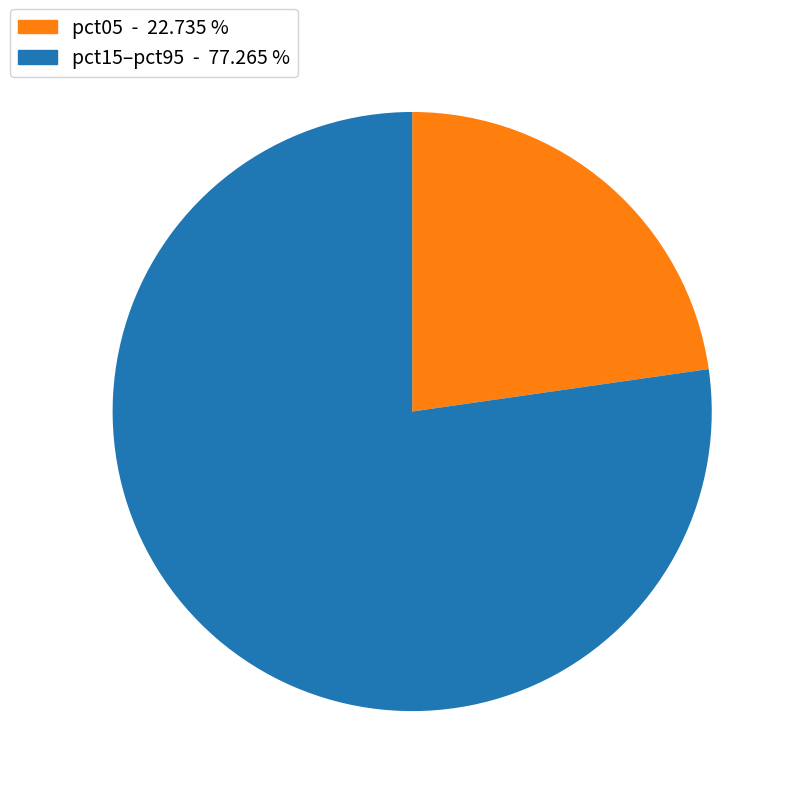

Rank the categories by value from lowest to highest.

pct05 - 22.735 %, pct15–pct95 - 77.265 %